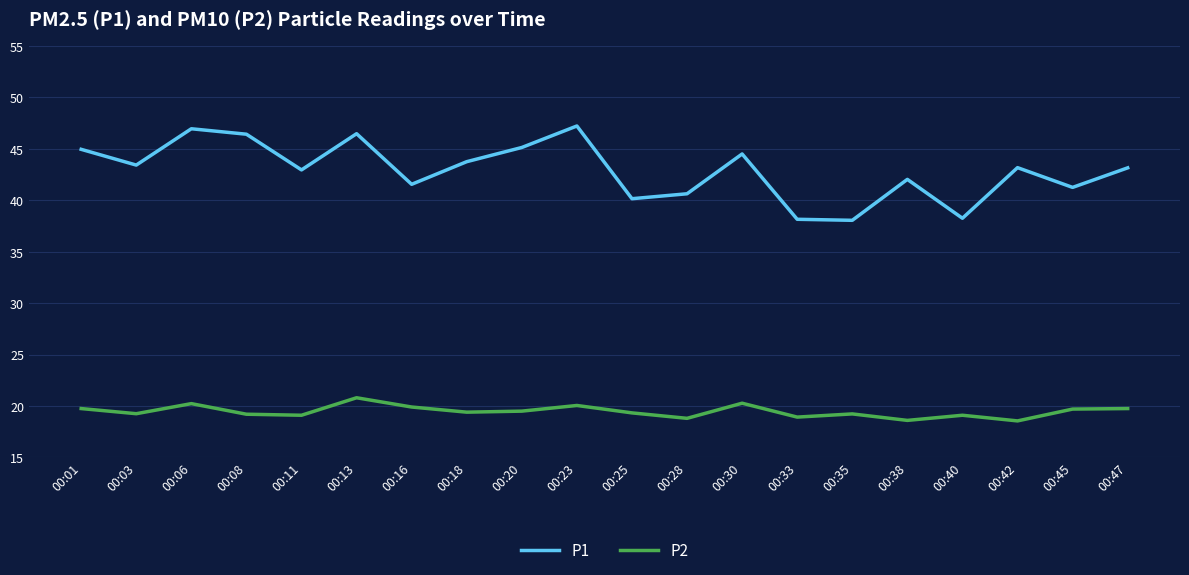

True or false: P2 and P1 cross at least once.

False